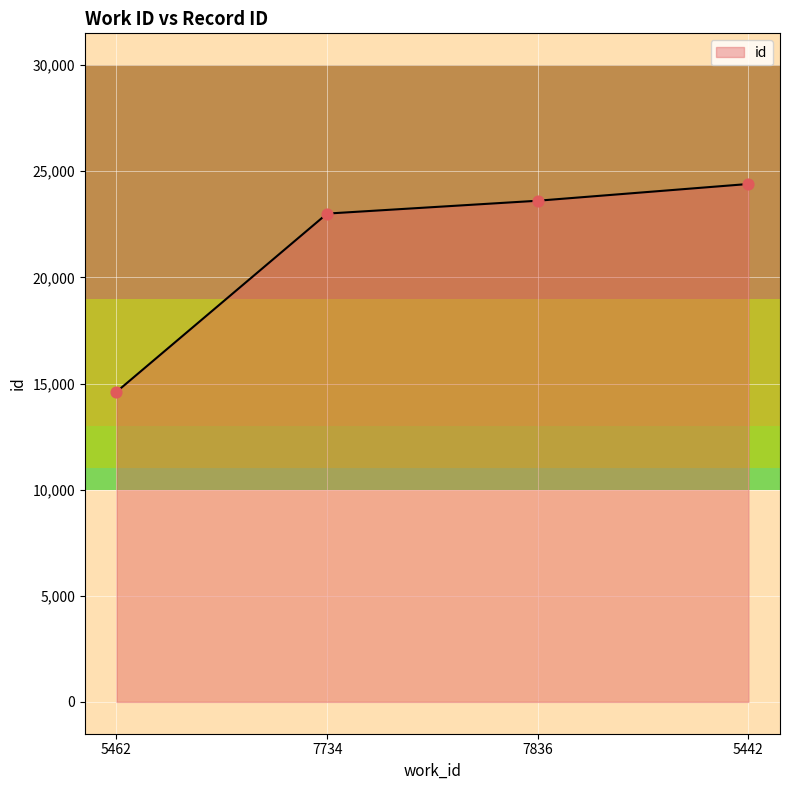

What is the change in value from 5462 to 5442?

+9793